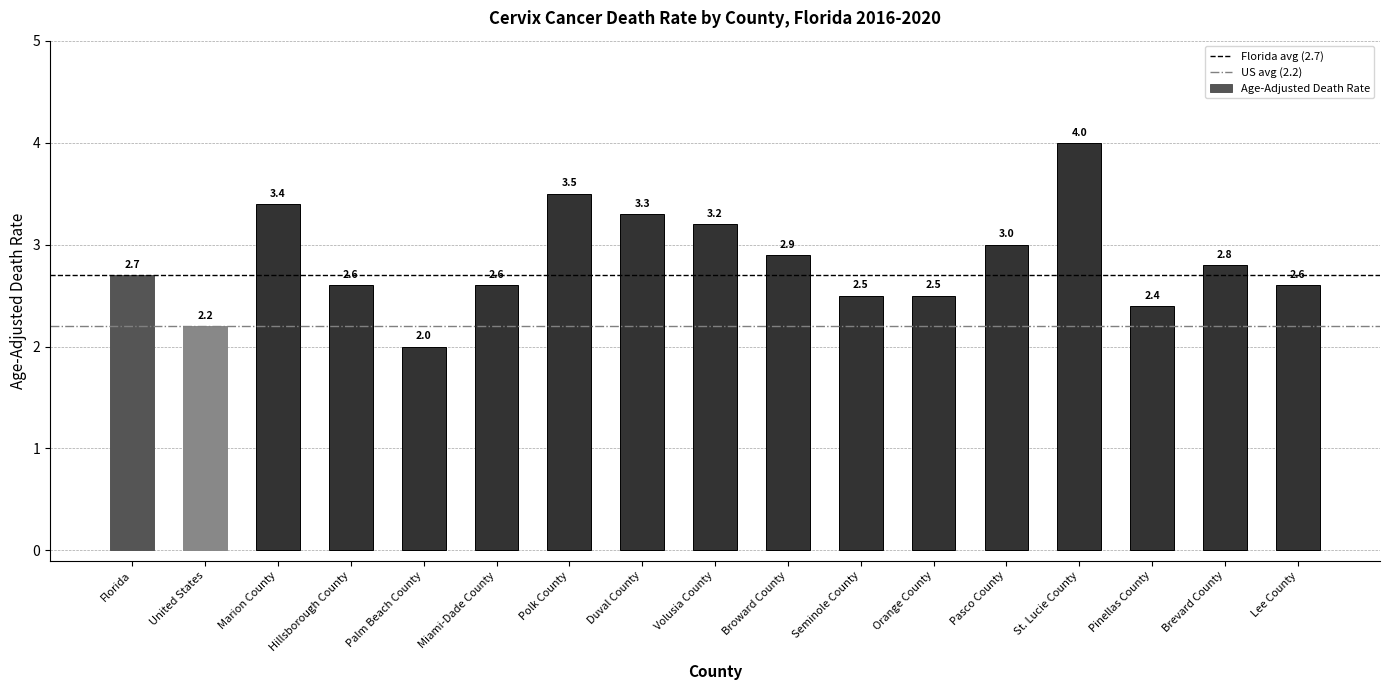

The chart shows a value of 2.5 at Seminole County. True or false?

True